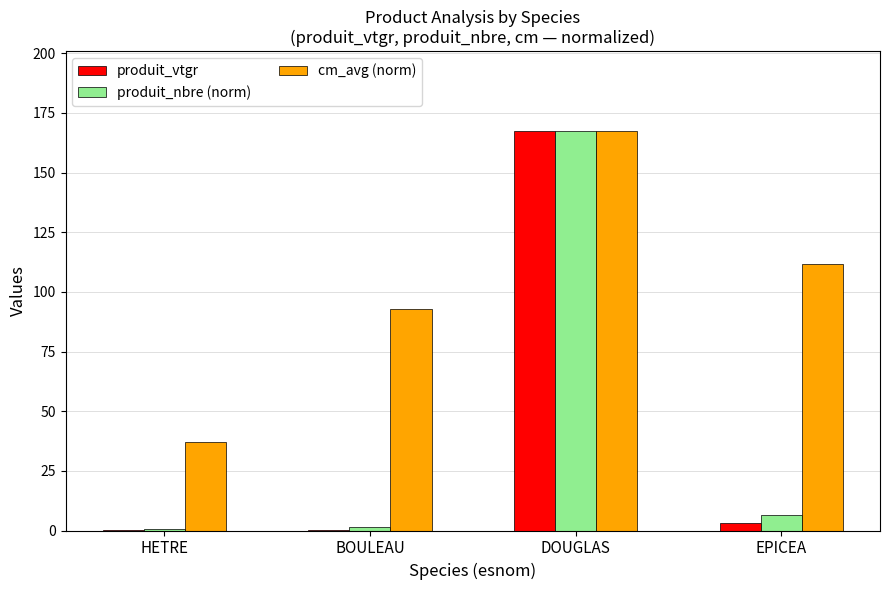

What is the maximum value shown in the chart?

167.4